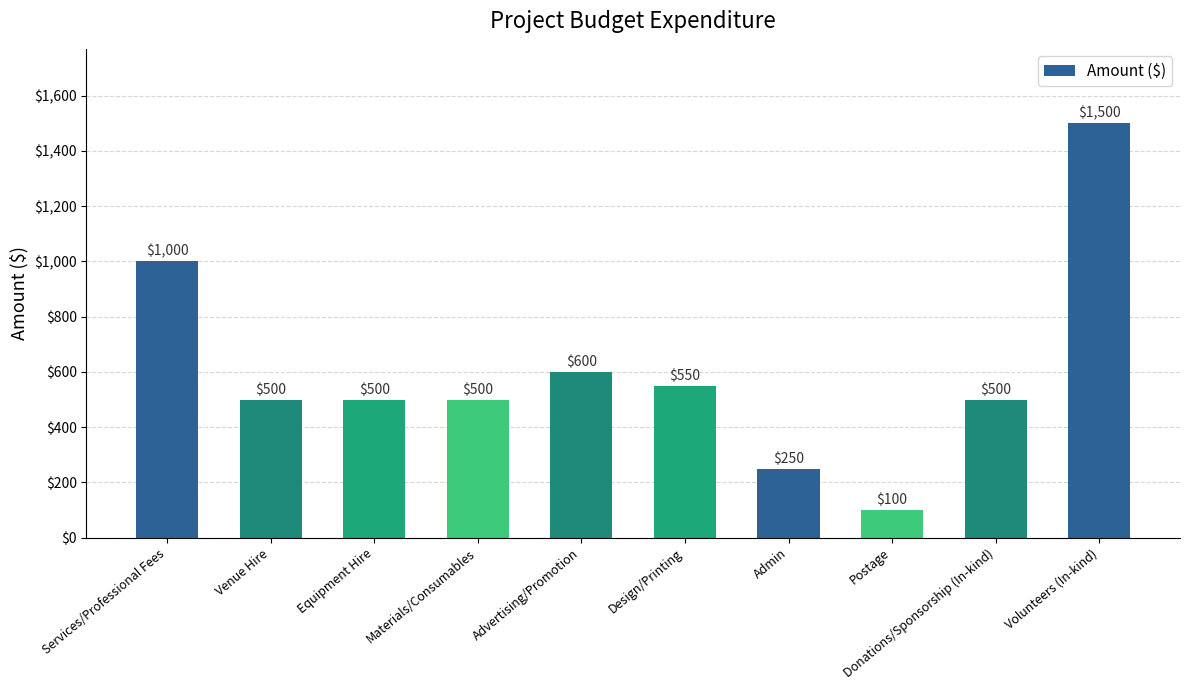

The value at Services/Professional Fees is 1000. True or false?

True